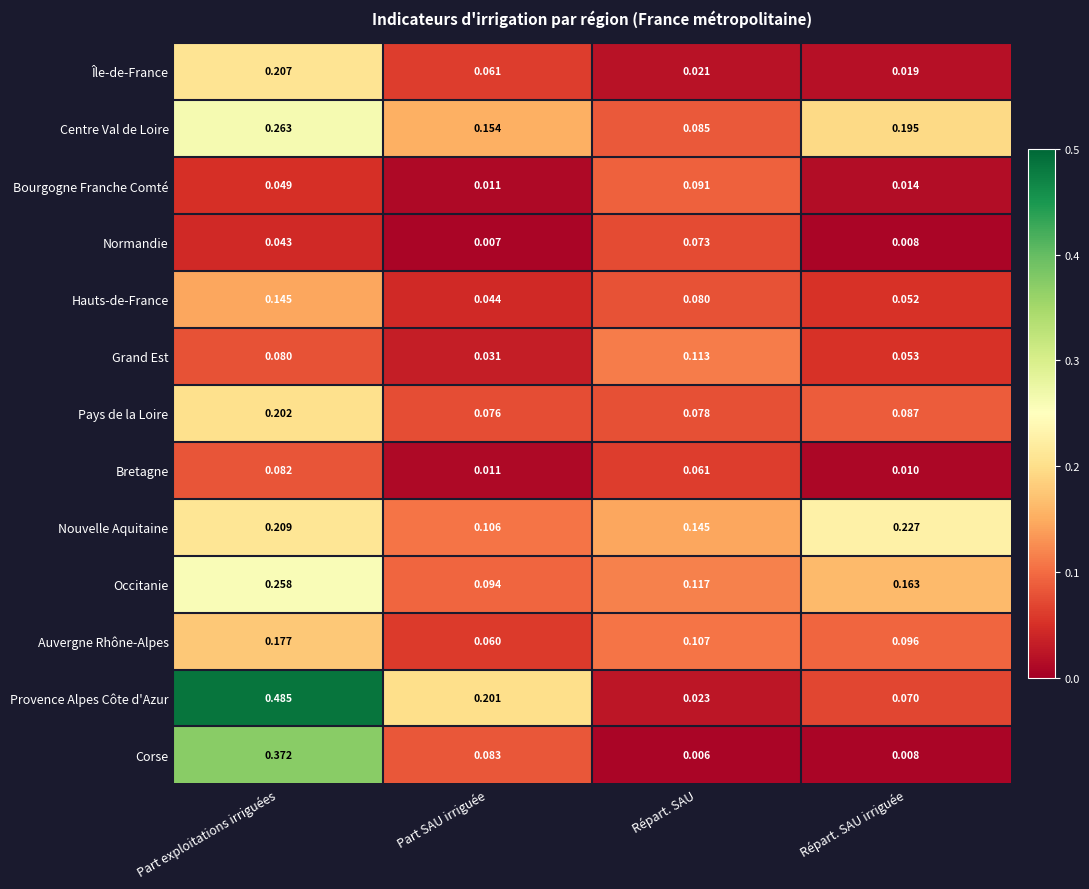

Which label corresponds to the largest value in the chart?

Part exploitations irriguées